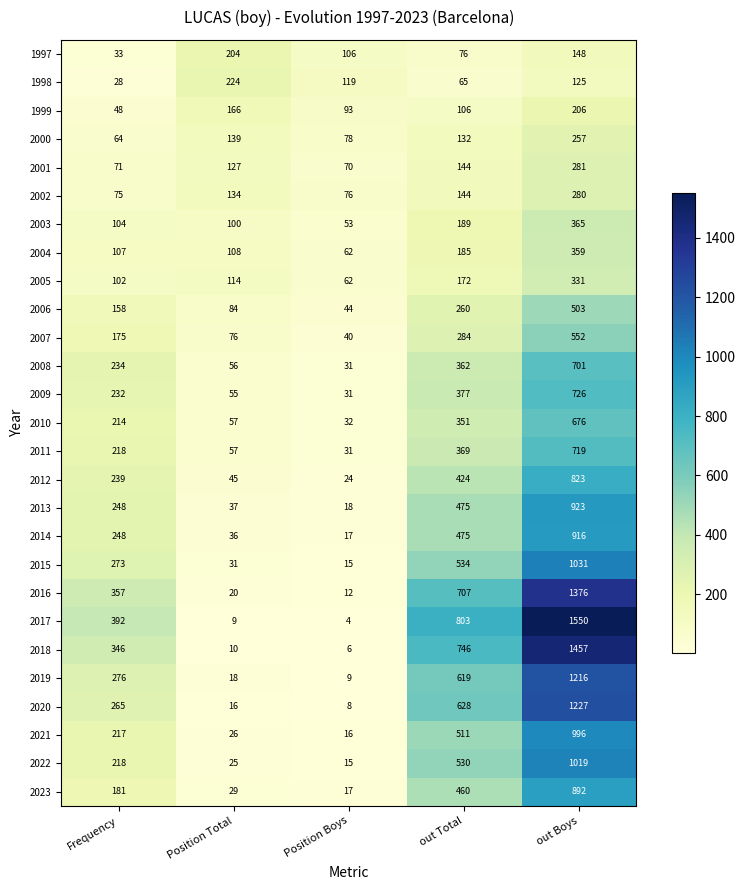

Is it true that 2003 equals 246 at out Total?

False